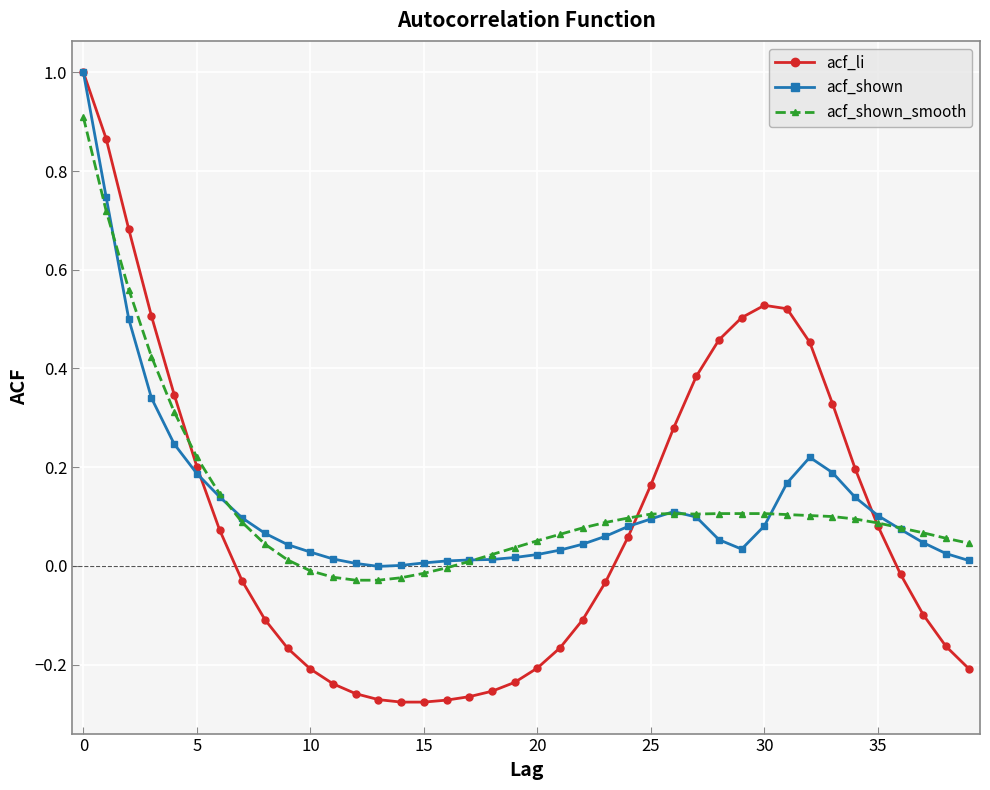

How many lines are shown in the chart?

3